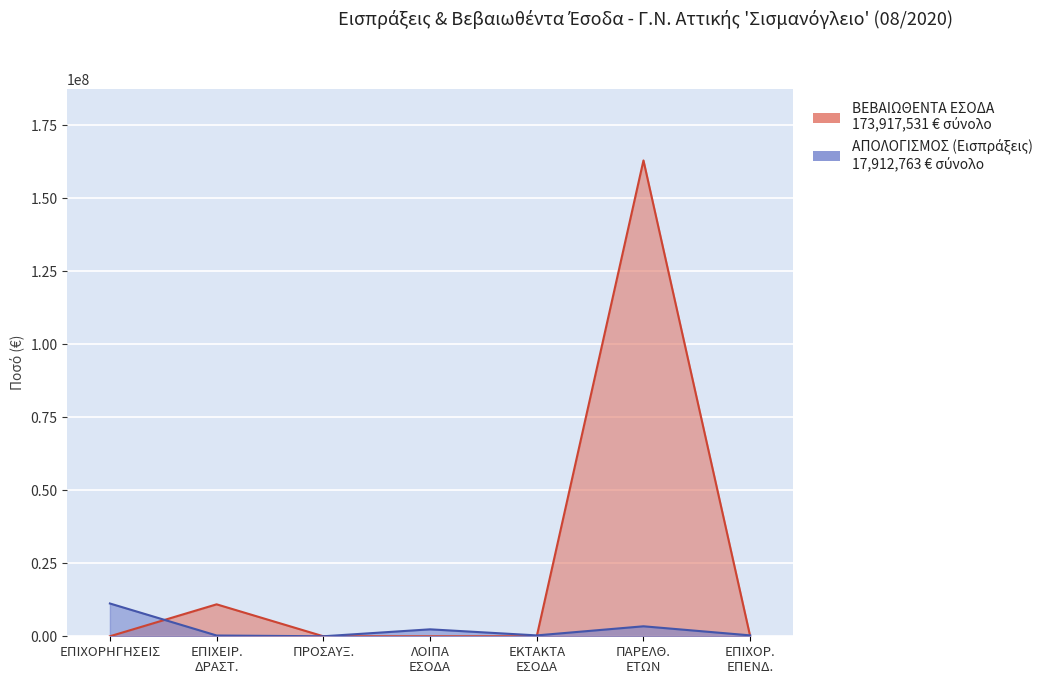

How many interior local valleys does the ΑΠΟΛΟΓΙΣΜΟΣ ΕΣΟΔΩΝ - Εισπράξεις (col_5) series have?

2